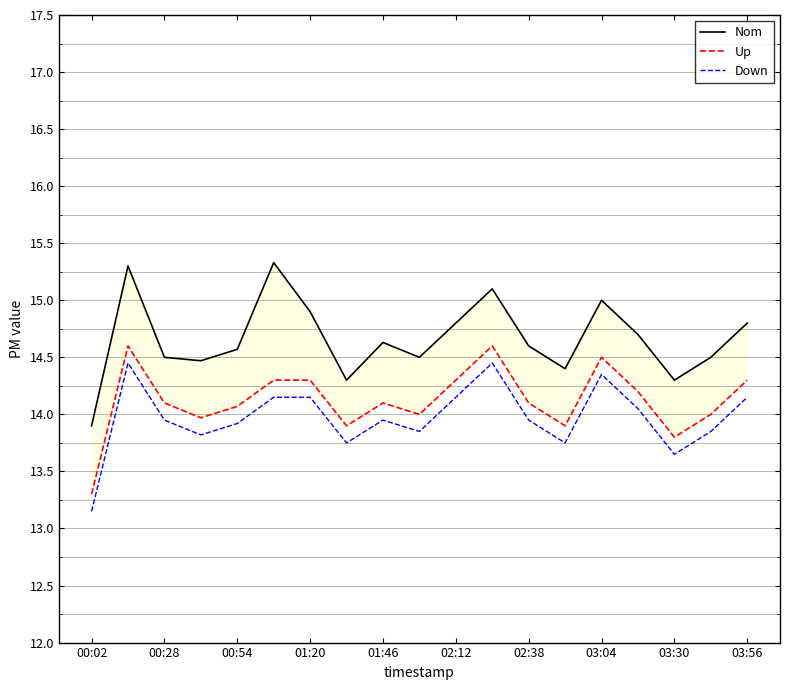

Which category has the lowest value in the Up series?

00:02